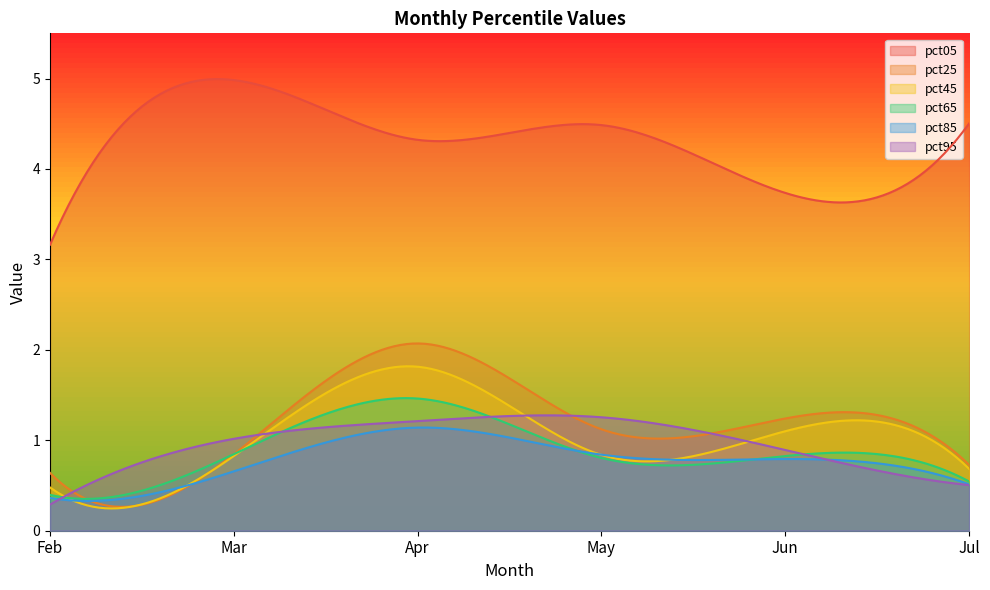

The pct85 series shows 0.3 at May. True or false?

False